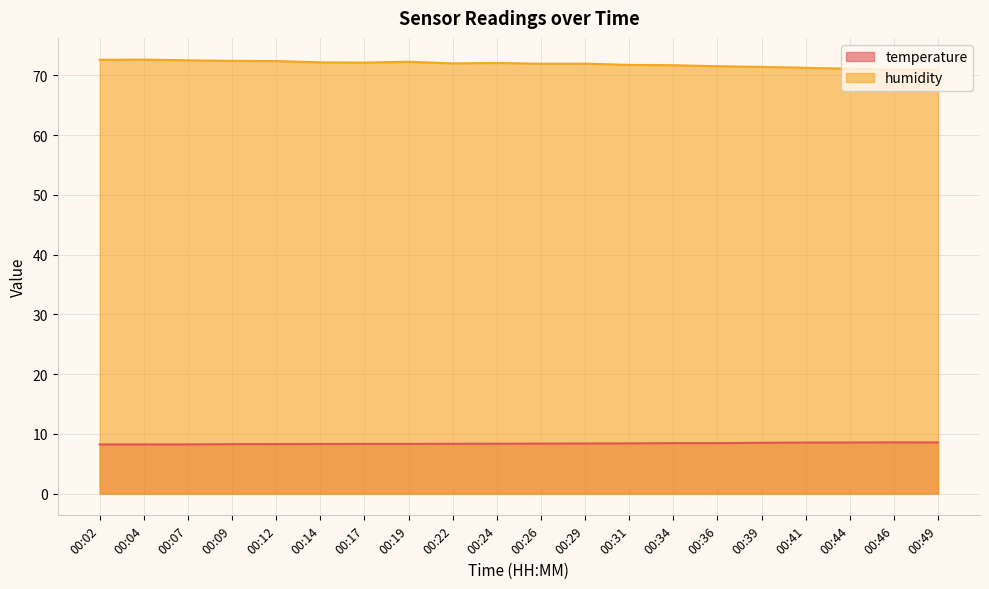

Reading right to left, what are all the values shown in this chart?

temperature: 8.6	8.6	8.6	8.6	8.5	8.4	8.4	8.4	8.4	8.4	8.4	8.3	8.3	8.3	8.3	8.3	8.3	8.2	8.2	8.2
humidity: 70.9	70.9	71.1	71.3	71.4	71.5	71.7	71.7	72.0	71.9	72.1	72.0	72.3	72.1	72.2	72.4	72.4	72.5	72.6	72.6